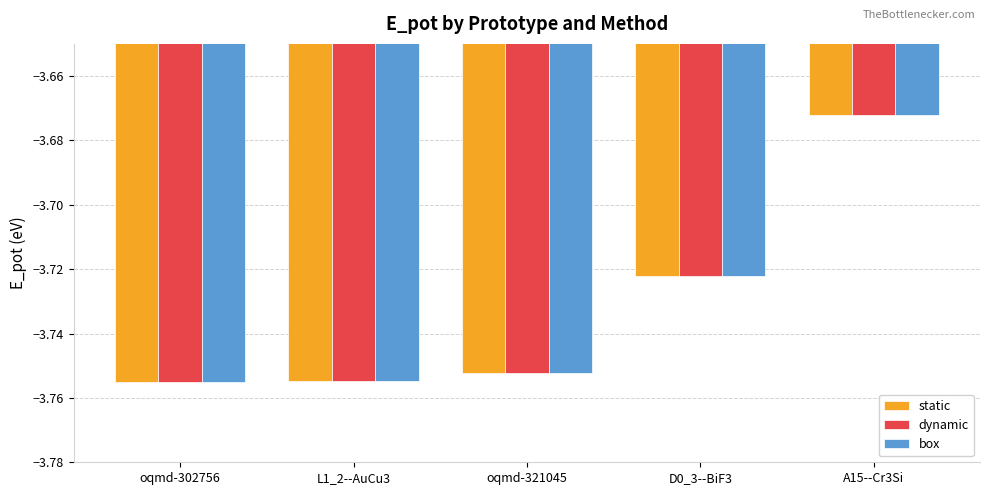

How many bars are there in total?

15